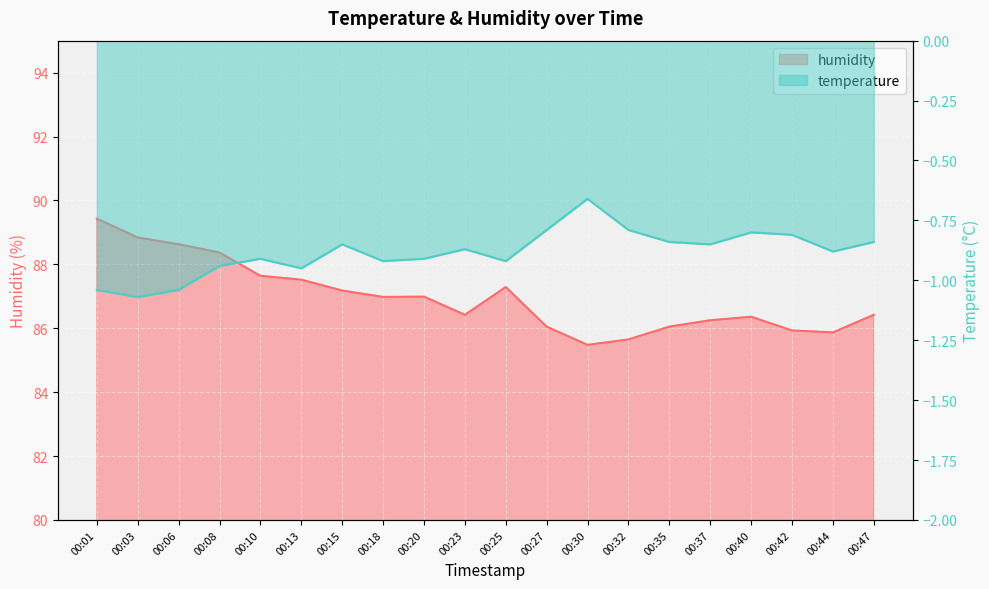

Reading left to right, what are all the values shown in this chart?

humidity: 89.4	88.8	88.6	88.4	87.6	87.5	87.2	87.0	87.0	86.4	87.3	86.0	85.5	85.7	86.0	86.2	86.4	85.9	85.9	86.4
temperature: -1.0	-1.1	-1.0	-0.9	-0.9	-0.9	-0.8	-0.9	-0.9	-0.9	-0.9	-0.8	-0.7	-0.8	-0.8	-0.8	-0.8	-0.8	-0.9	-0.8